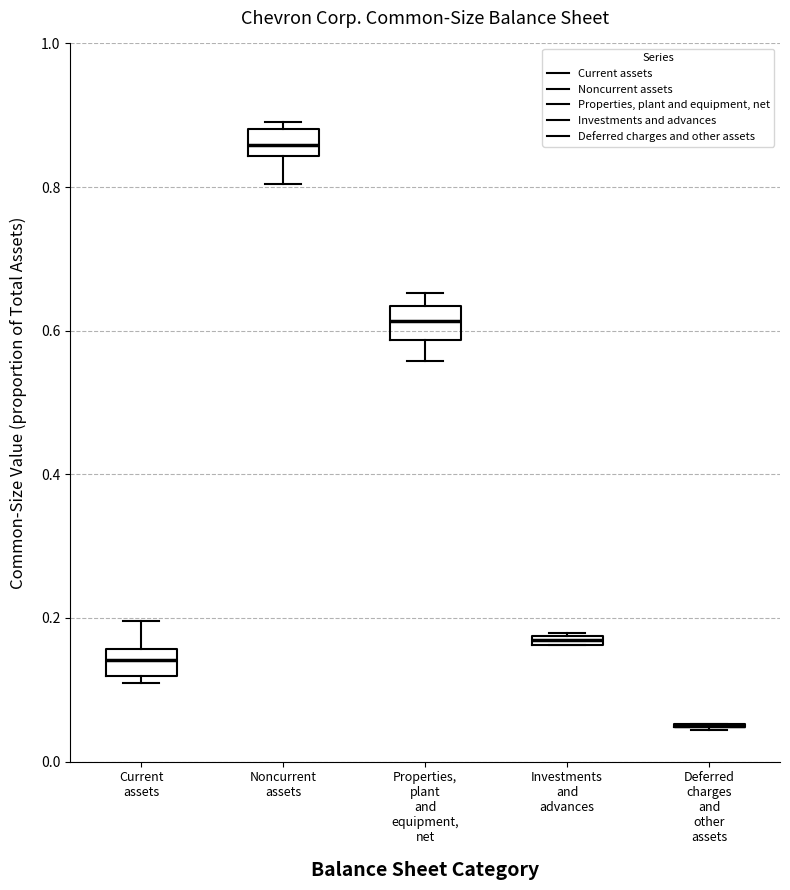

Where is the lower edge of the box for Properties, plant and equipment, net on the y-axis? The values are not printed on the chart, so give them approximately, as read against the axis.

0.58